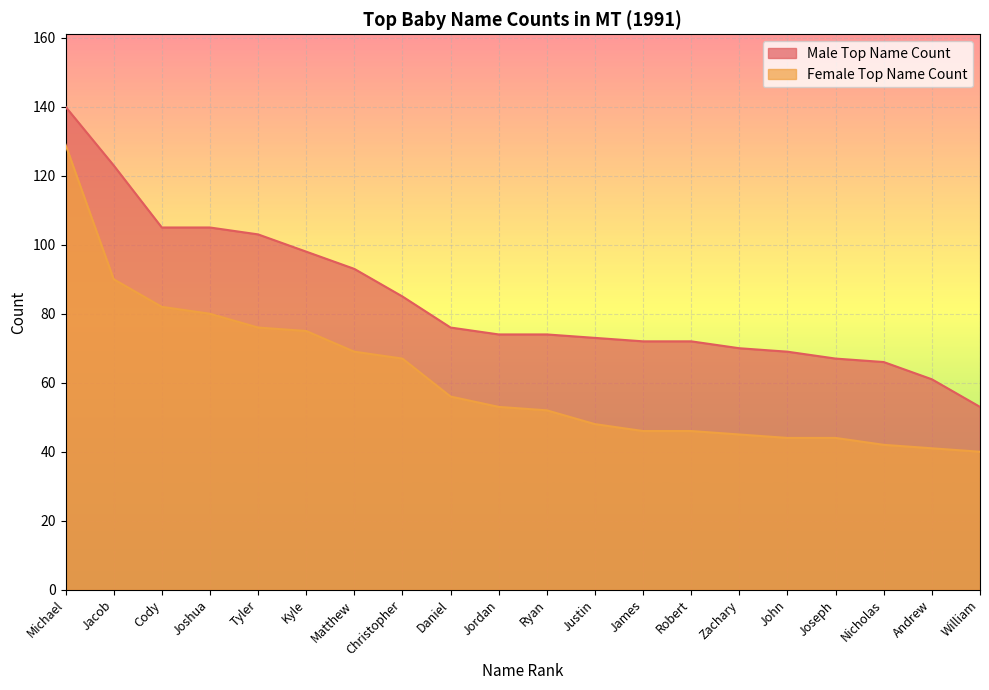

True or false: Female Top Name Count and Male Top Name Count cross at least once.

False